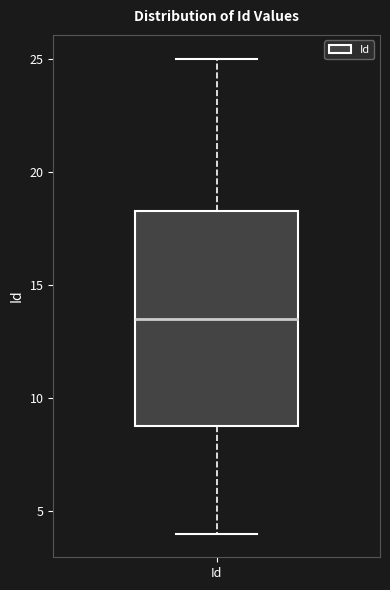

Transcribe this box plot: give where the median line is, the range the box spans, and where the two whiskers end, as read against the y-axis. The values are not printed on the chart, so give them approximately, as read against the axis.

median 13.5, box 9.0 to 18.5, whiskers 4.0 to 25.0